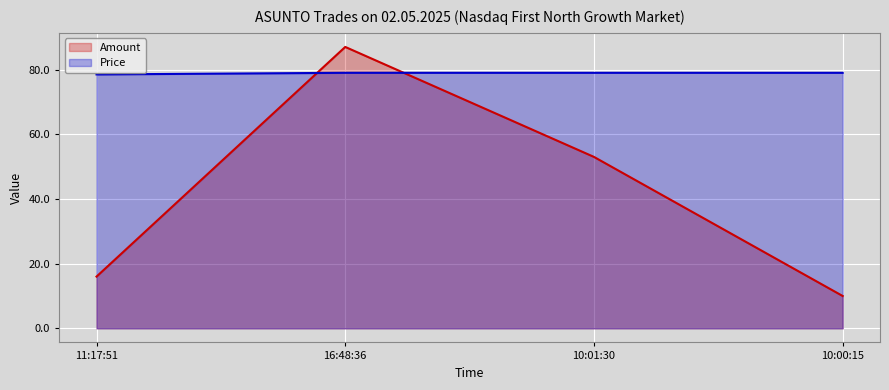

Is it true that Amount equals 3.5 at 10:00:15?

False